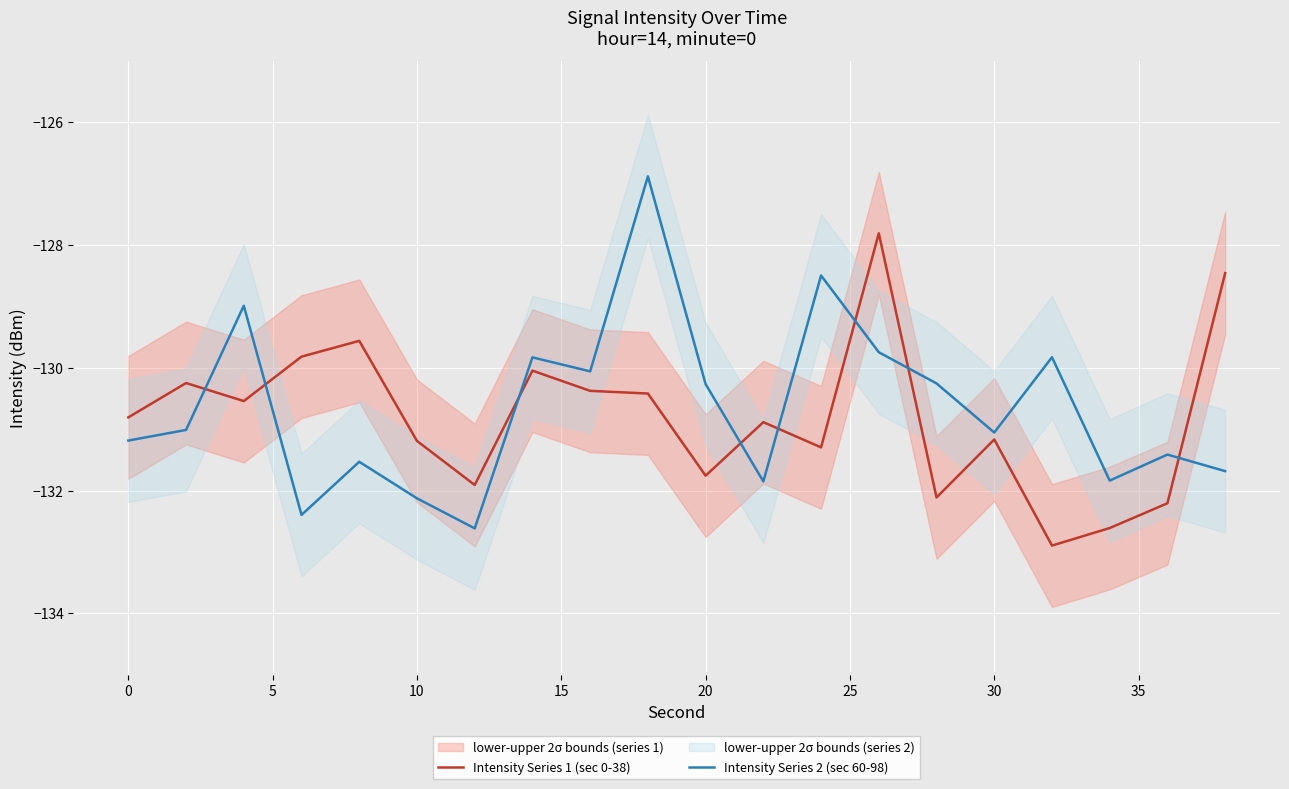

What is the approximate value of Intensity Series 1 (sec 0-38) at 0?

-130.8